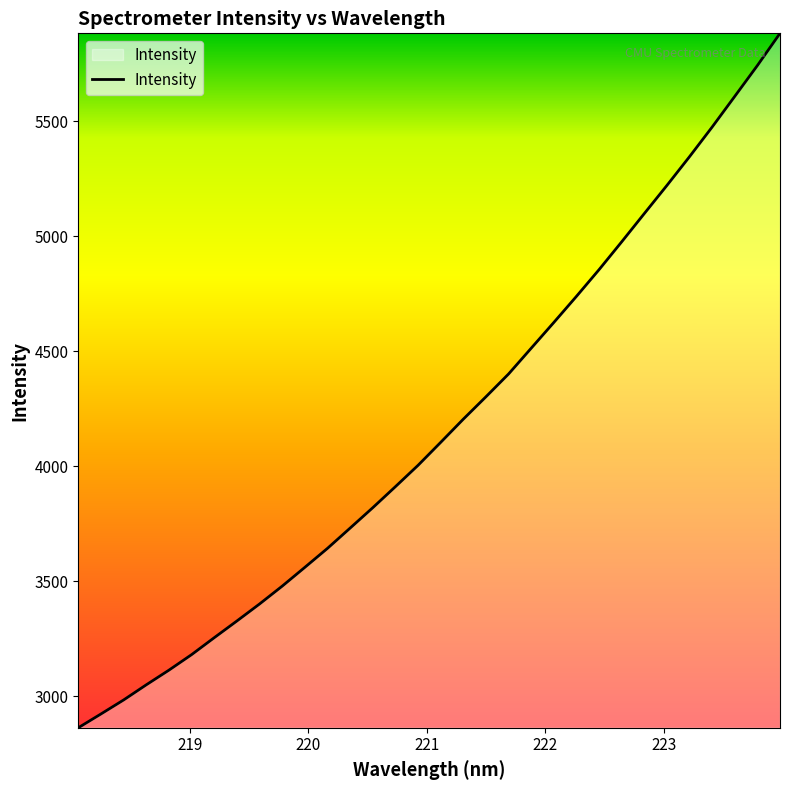

What is the maximum value shown in the chart?

5883.4